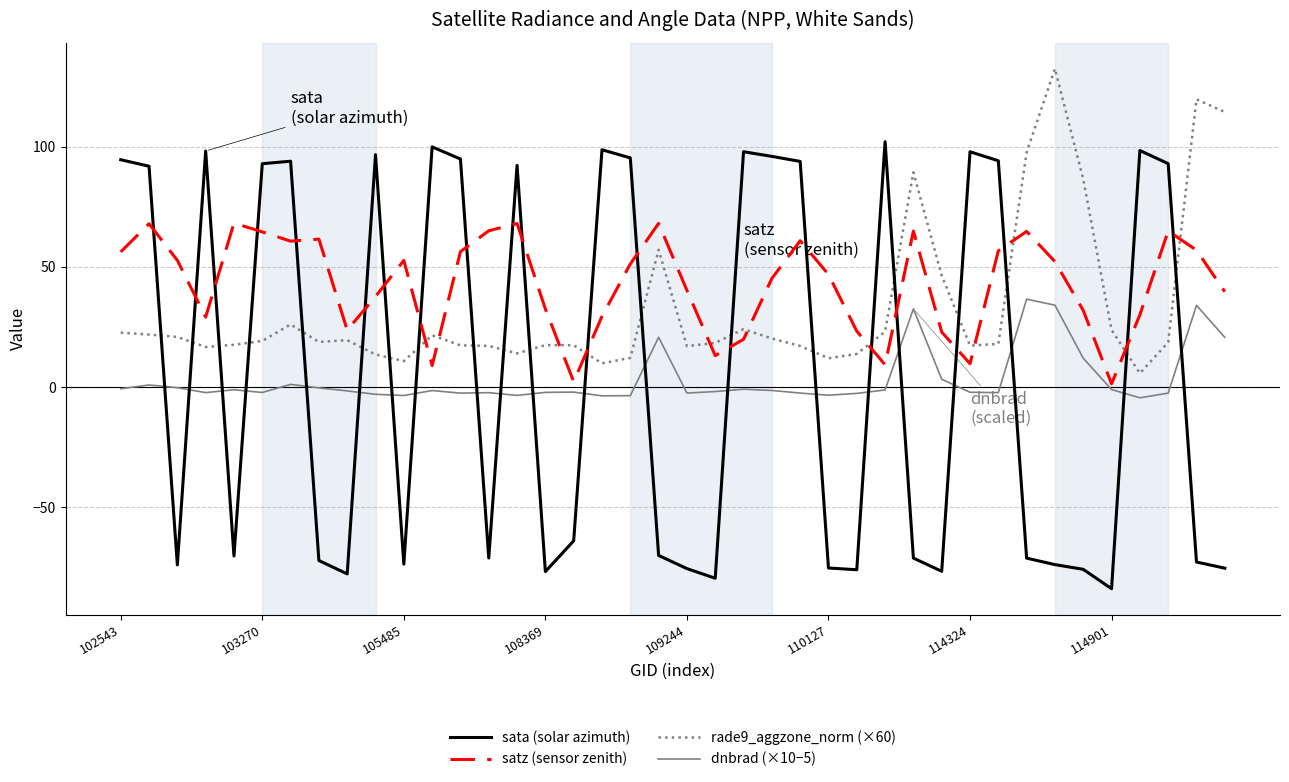

What is the greatest value displayed?

132.4